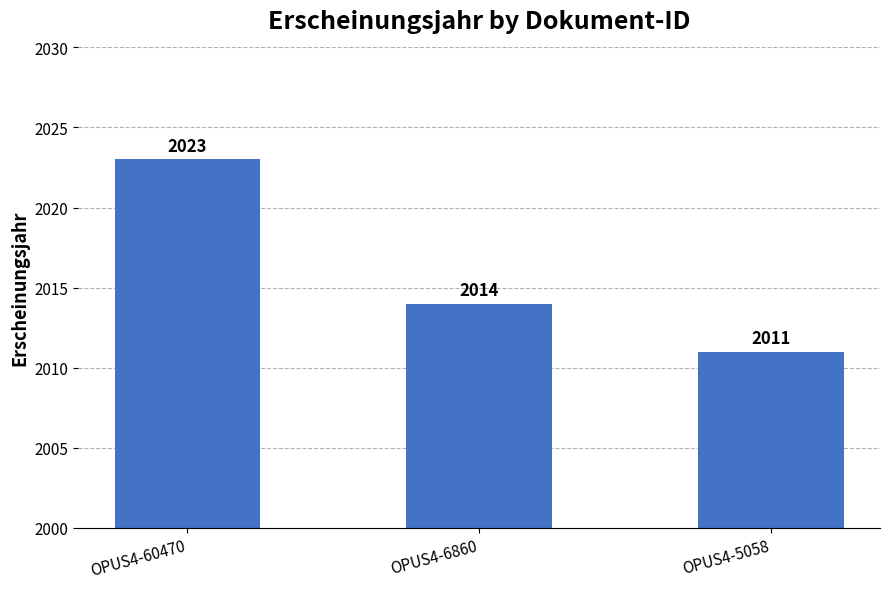

At which label does the data first exceed 2014?

OPUS4-60470